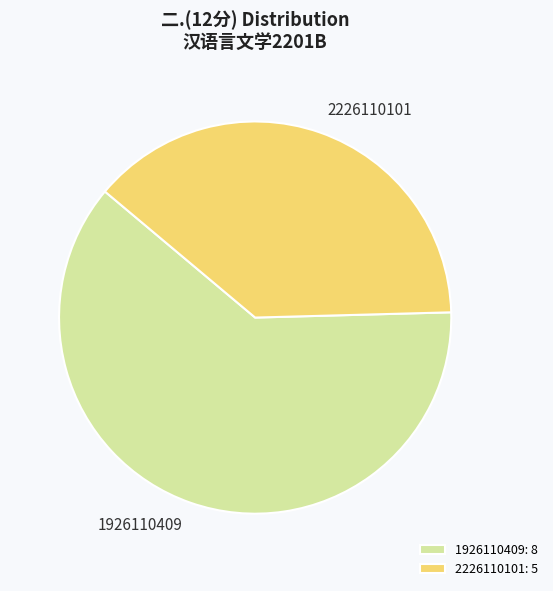

True or false: 2226110101: 5 accounts for 51% of the total.

False